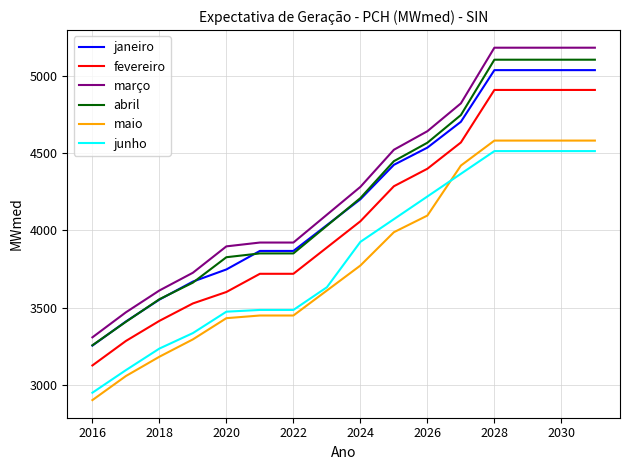

How many values in the maio series are below 3772?

8